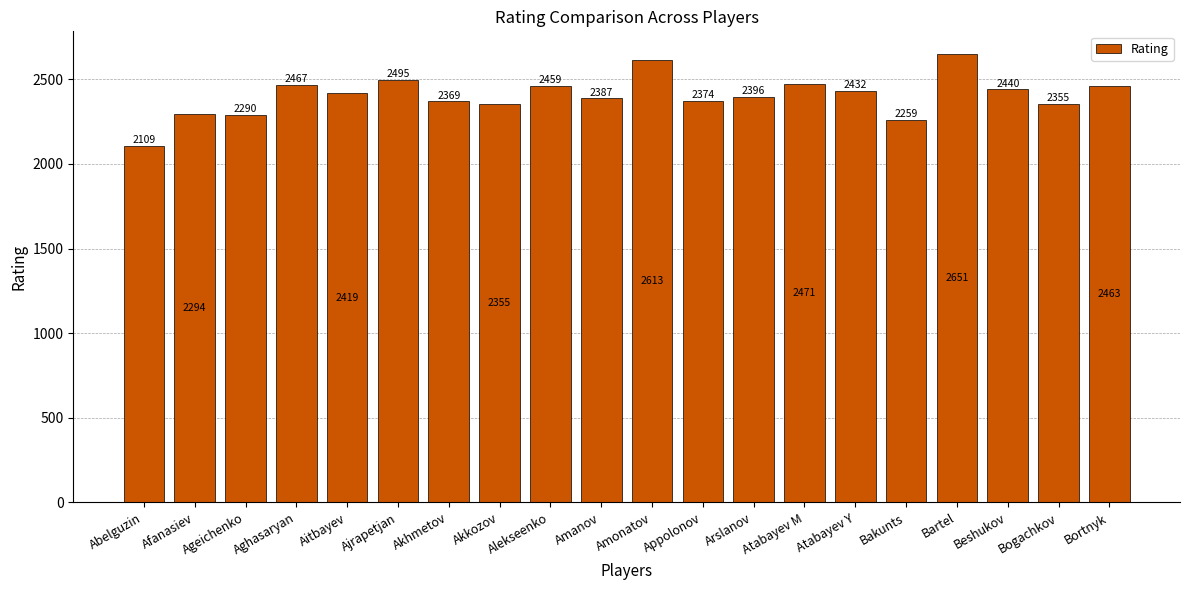

What is the label of the 11th bar from the right?

Amanov